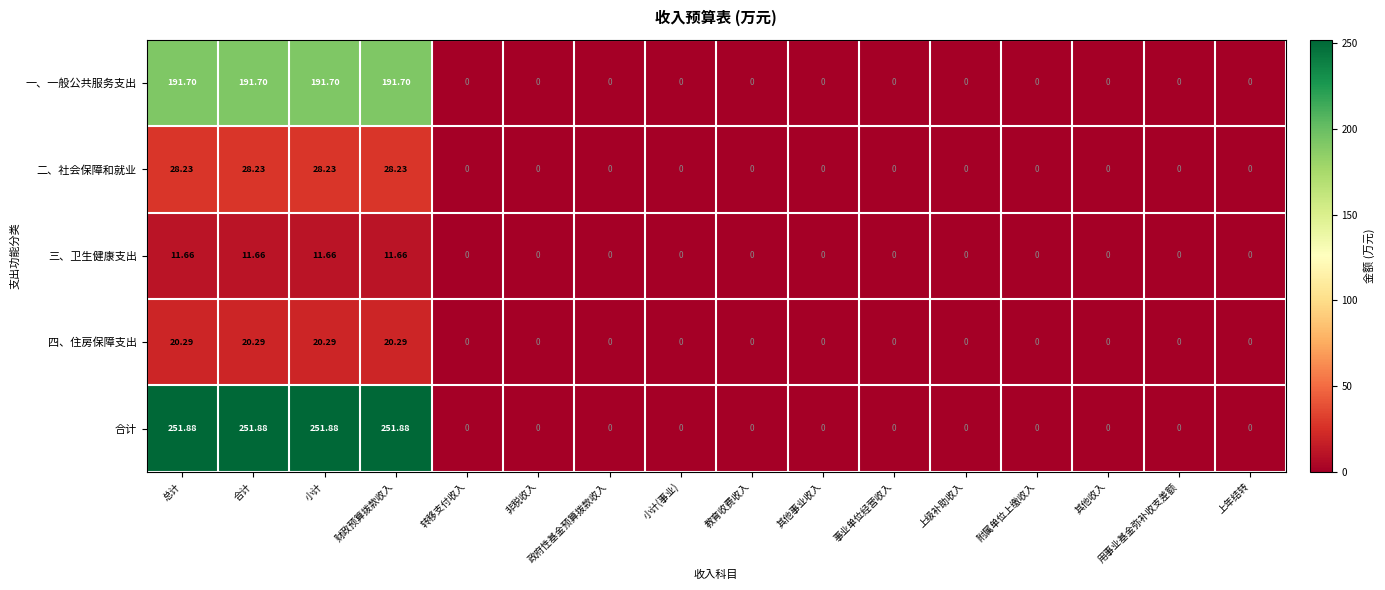

Which series has the largest range (max minus min)?

合计